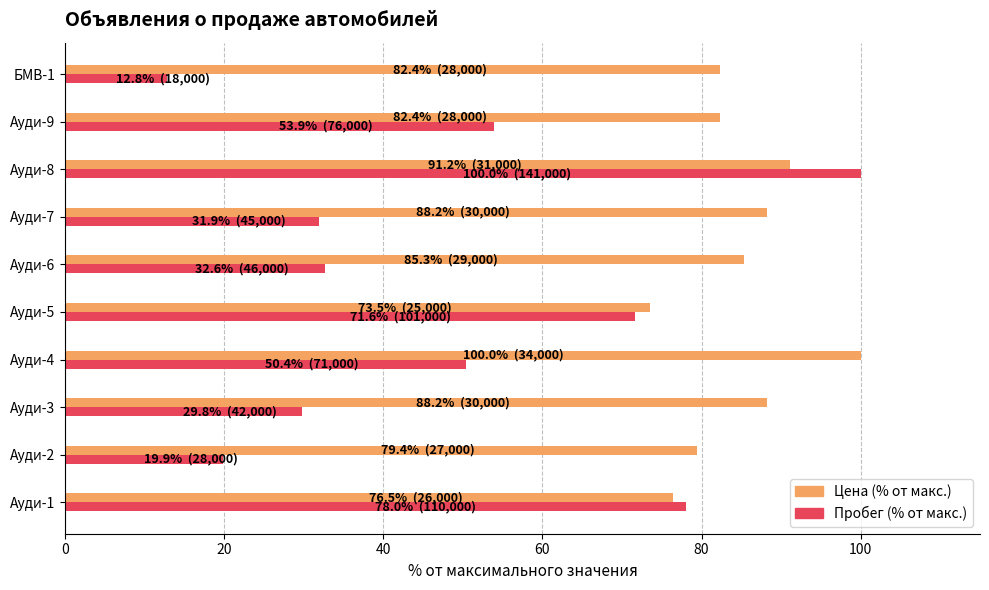

At which label does Пробег (% от макс.) reach its minimum?

БМВ-1